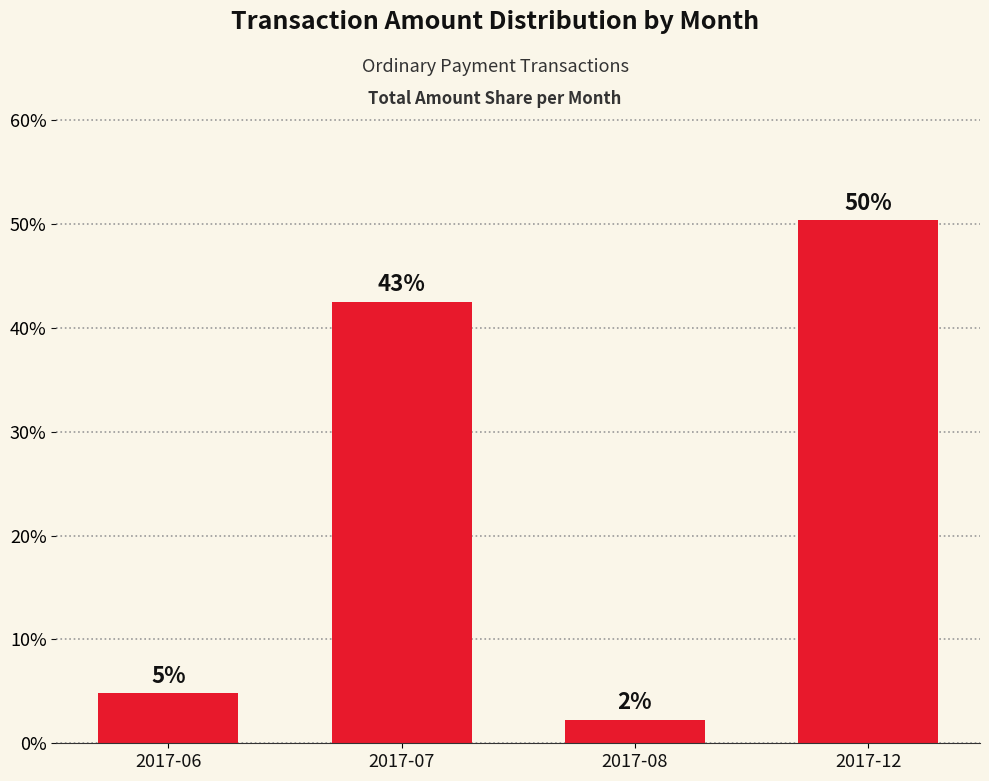

Are the bars horizontal?

No